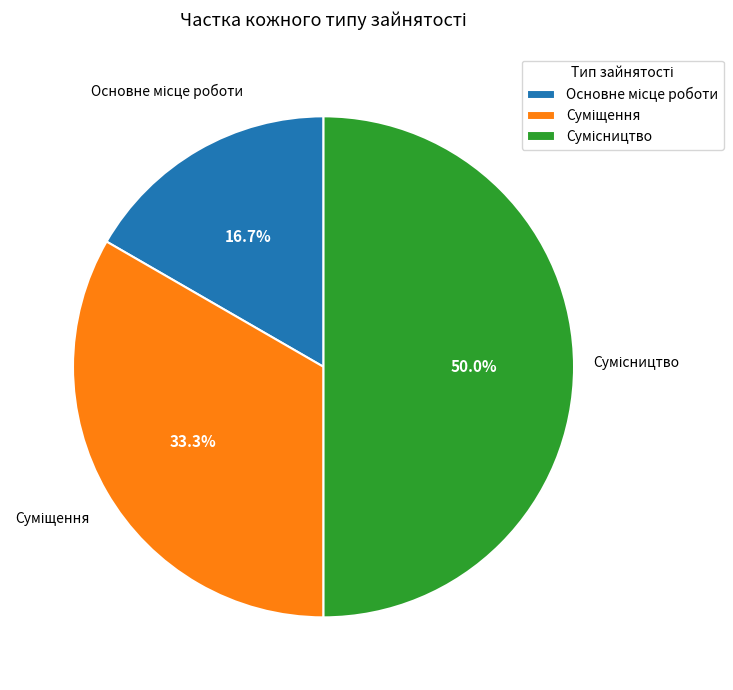

How many slices are in this pie chart?

3